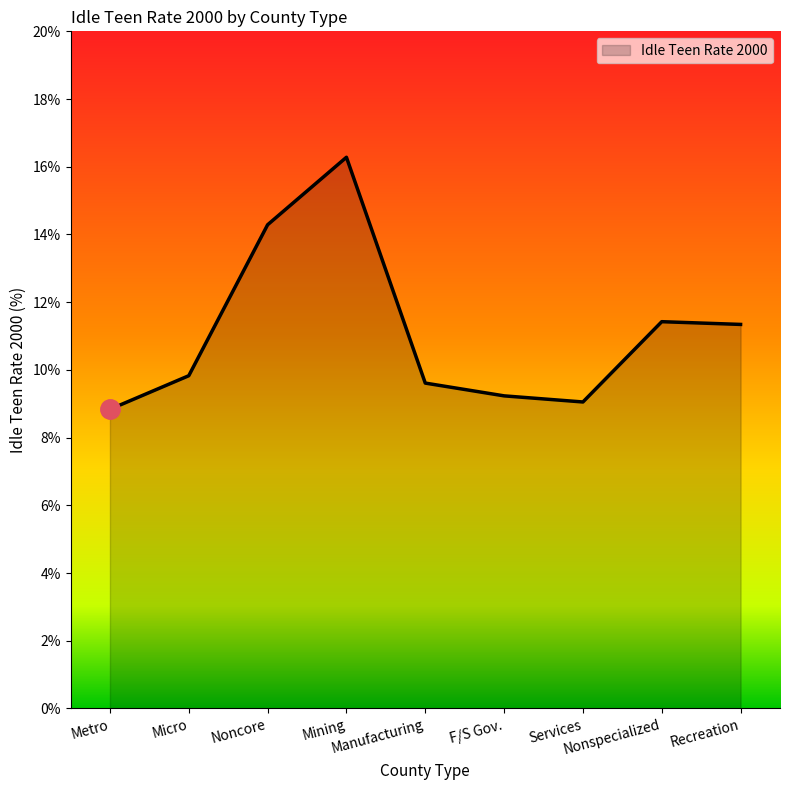

What is the difference between the second highest and minimum values?

5.5